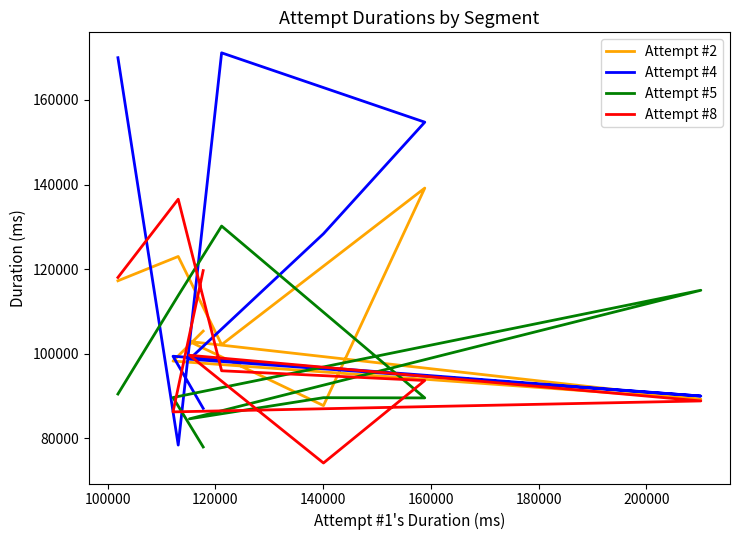

Reading right to left, list all the values displayed in this chart.

Attempt #2: 105364	98274	89268	102896	87746	139167	102158	122999	117255
Attempt #4: 87093	99419	90005	98723	128371	154747	171134	78419	169987
Attempt #5: 77969	89657	115013	84618	89621	89565	130187	113763	90486
Attempt #8: 119663	86265	88851	99646	74181	93682	95981	136539	118039